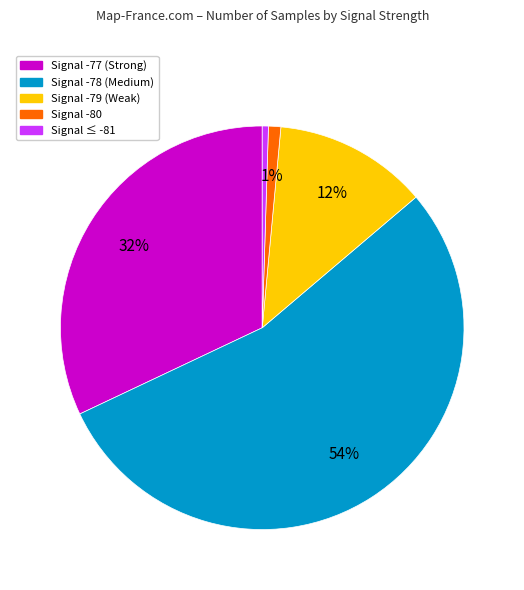

Is there any slice that represents more than half of the pie?

Yes